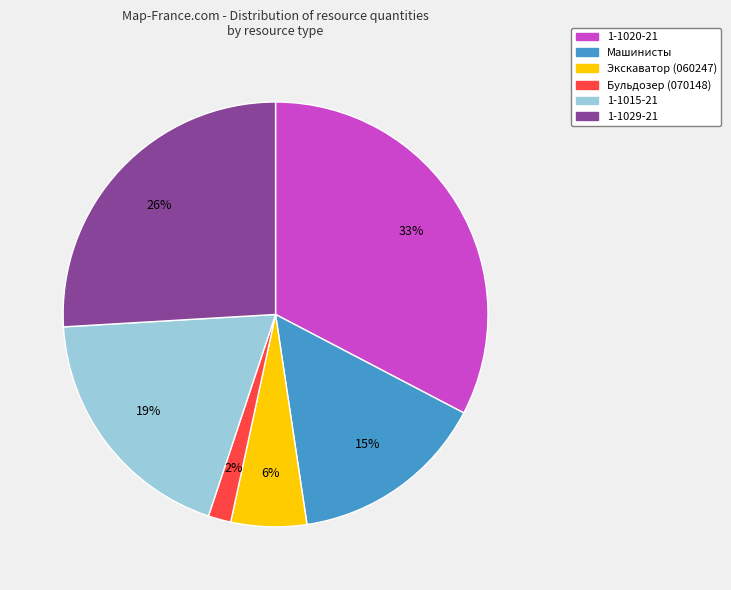

Do Экскаватор (060247) and Машинисты together represent more than half of the pie?

No